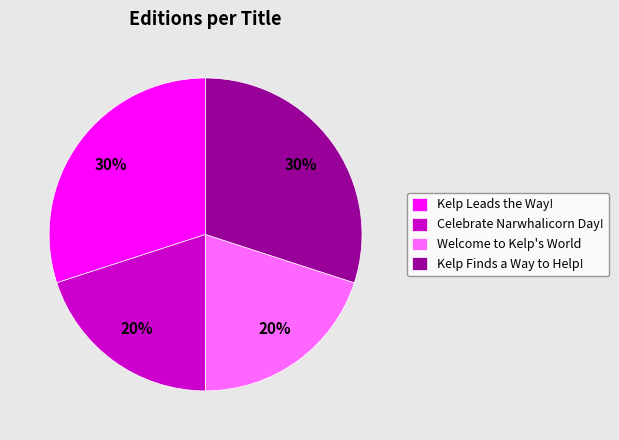

Which has a higher value, Celebrate Narwhalicorn Day! or Kelp Leads the Way!?

Kelp Leads the Way!